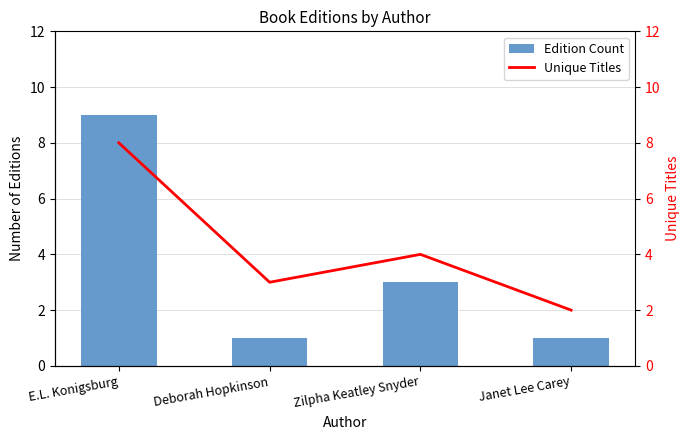

Reading left to right, transcribe all the data shown in this chart.

Edition Count: 9	1	3	1
Unique Titles: 8	3	4	2